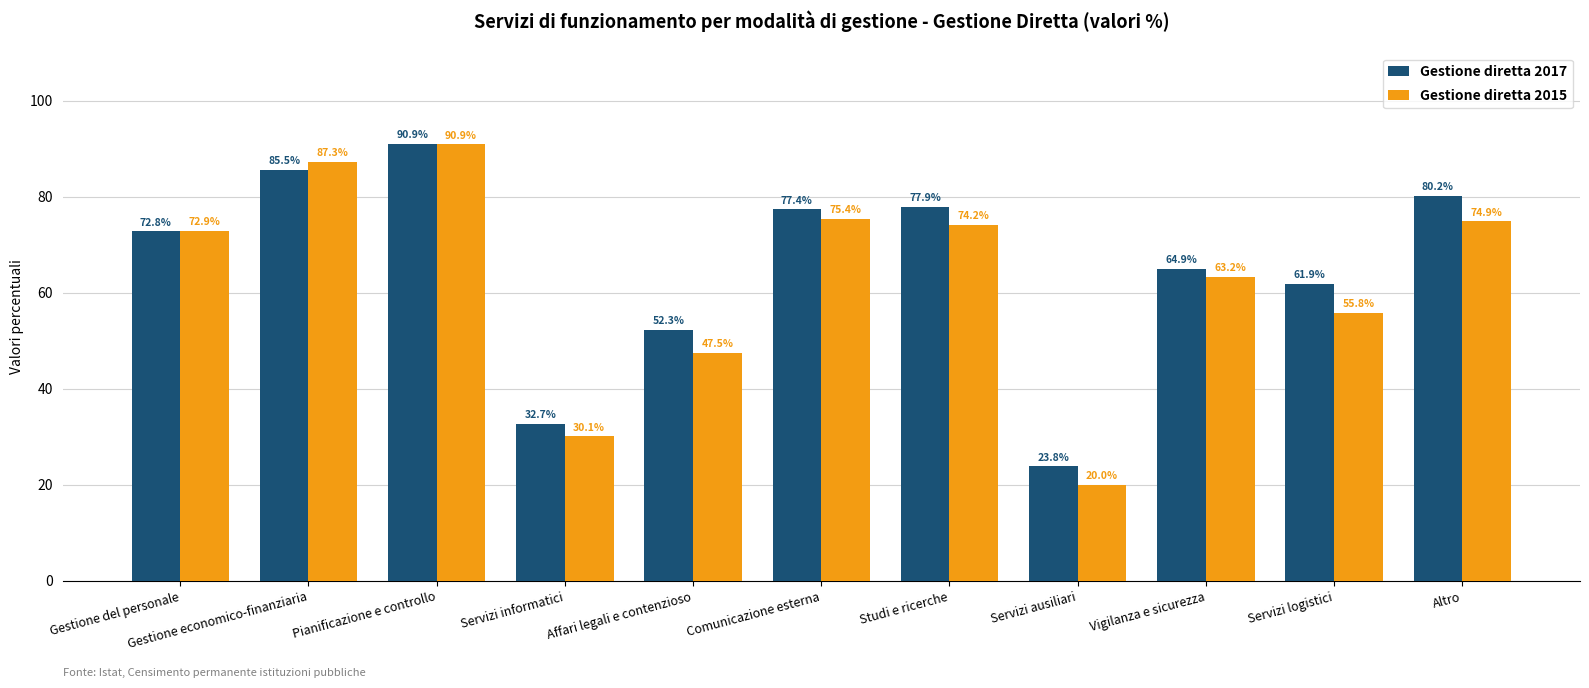

What value does the Gestione diretta 2015 series have at Studi e ricerche?

74.2